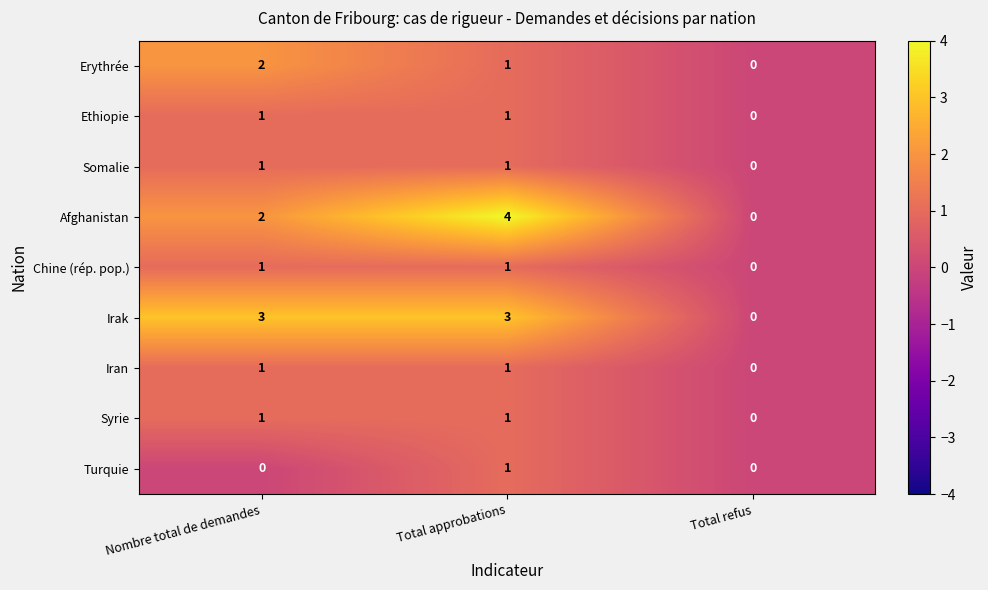

Which series changed the most between Nombre total de demandes and Total refus?

Irak